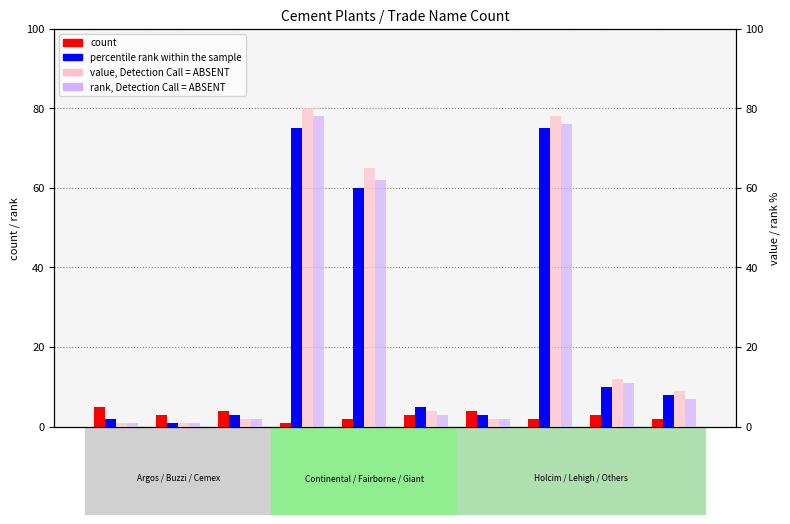

The value of rank, Detection Call = ABSENT at Buzzi
Unicem is 1. True or false?

False